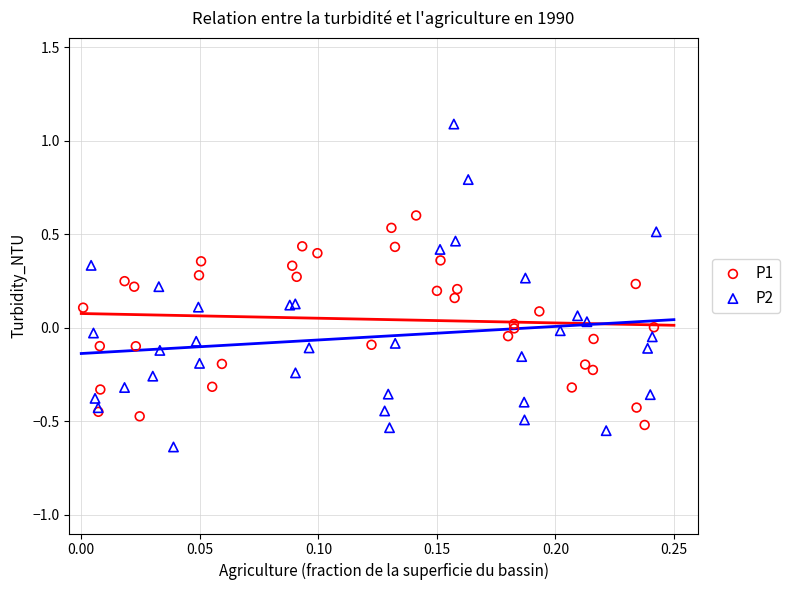

Which series has the largest Y range (max minus min)?

P2